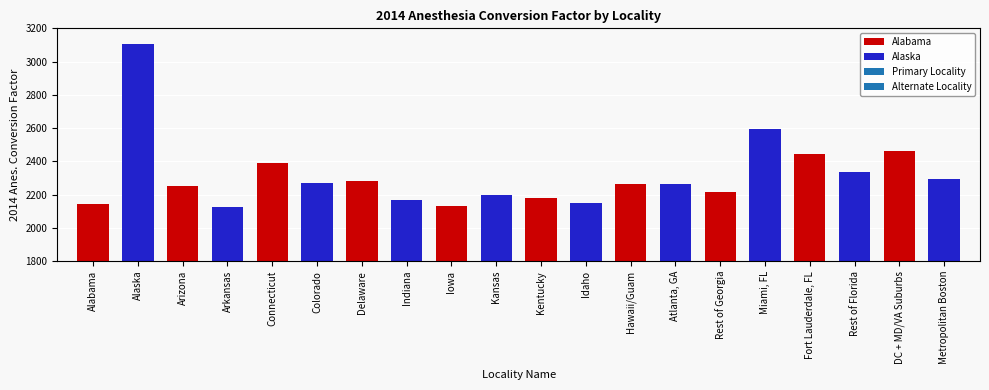

What is the difference between the maximum and minimum values?

980